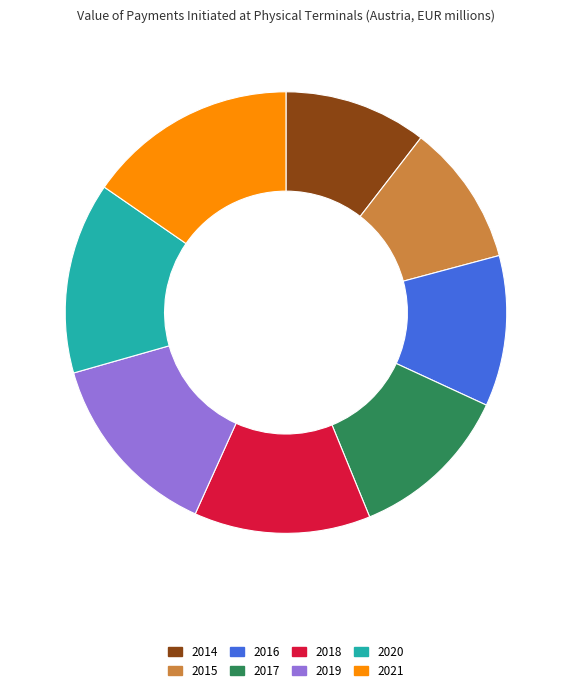

Is 2020 the majority of the pie?

No